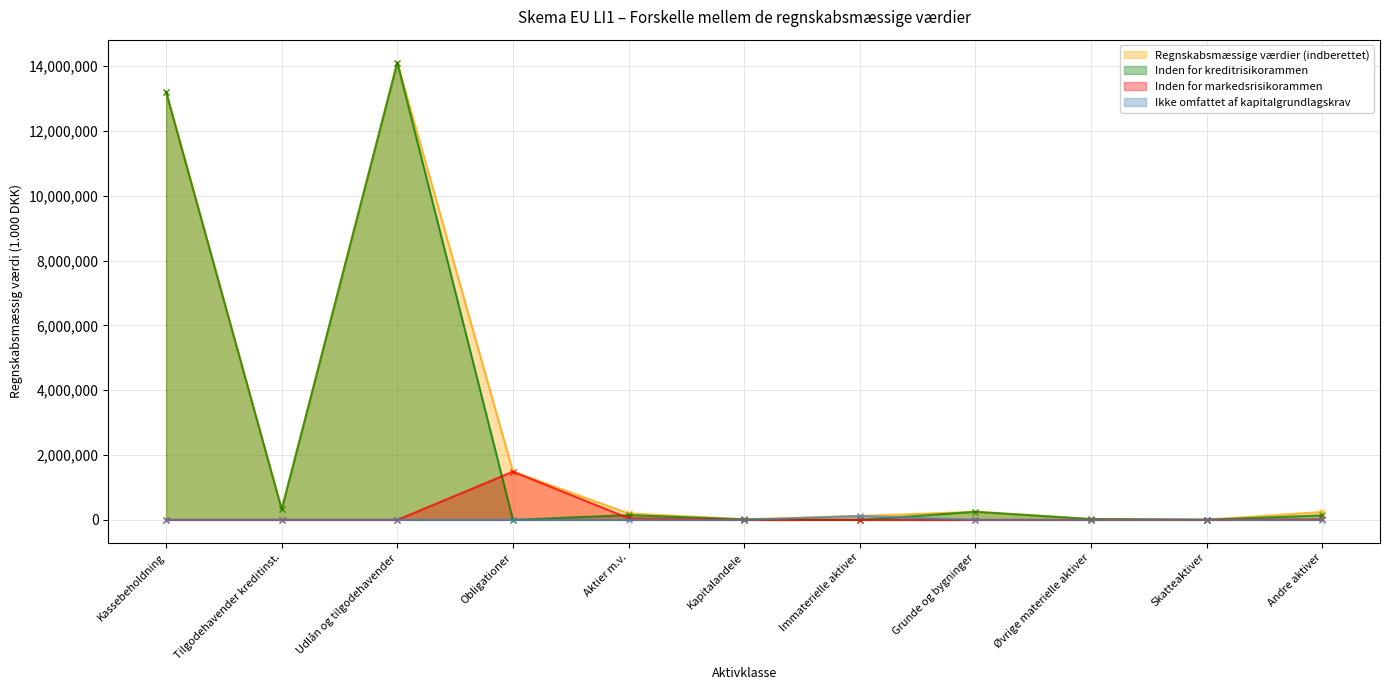

Reading right to left, transcribe all the data shown in this chart.

244806	5300	25602	249984	120942	17330	200129	1489430	14110012	322684	13203522